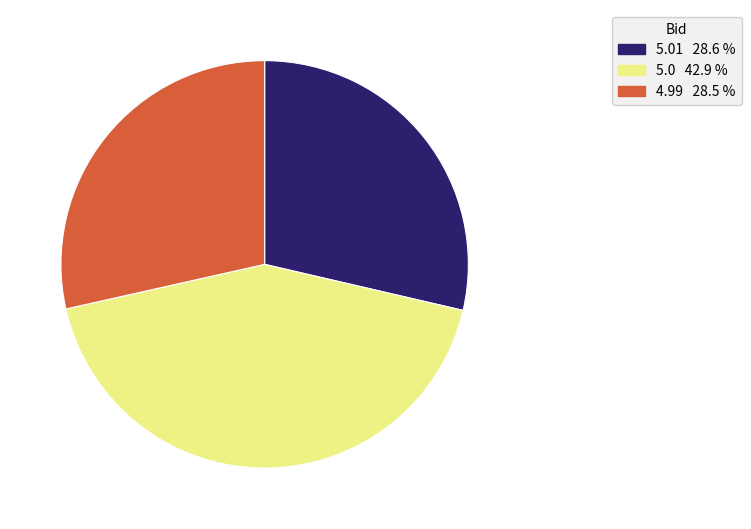

Is there a majority slice in this chart?

No